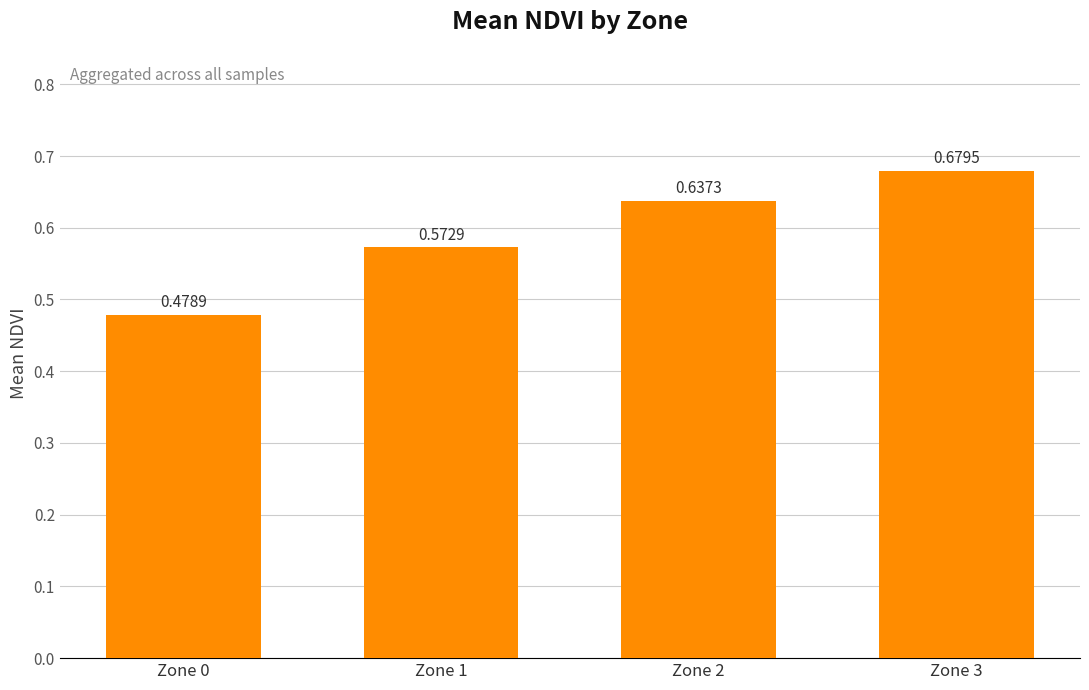

What is the change in value from Zone 1 to Zone 2?

+0.1